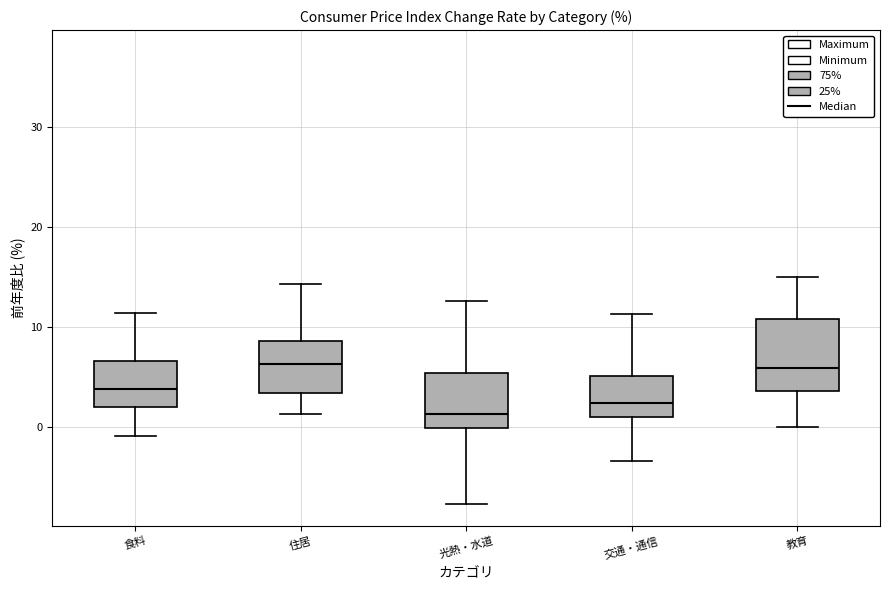

Which box is the tallest, from its lower edge to its upper edge?

教育